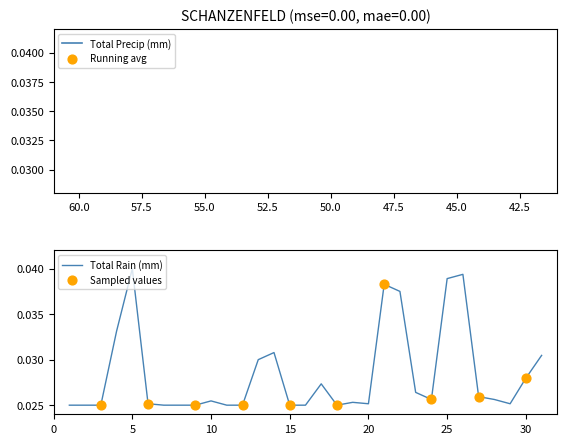

Which has a higher value, 11 or 18?

11